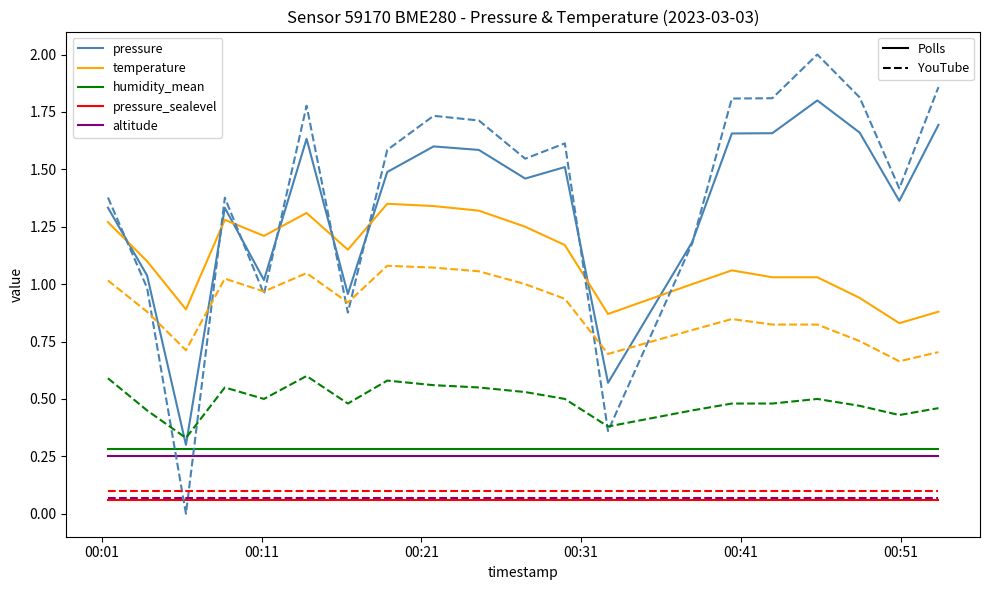

What is the greatest value displayed?

2.0